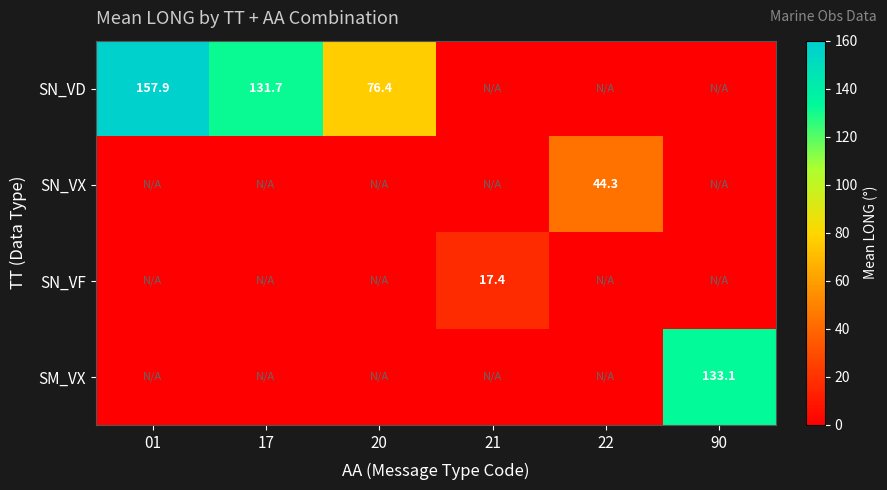

How many categories are shown in the chart?

6